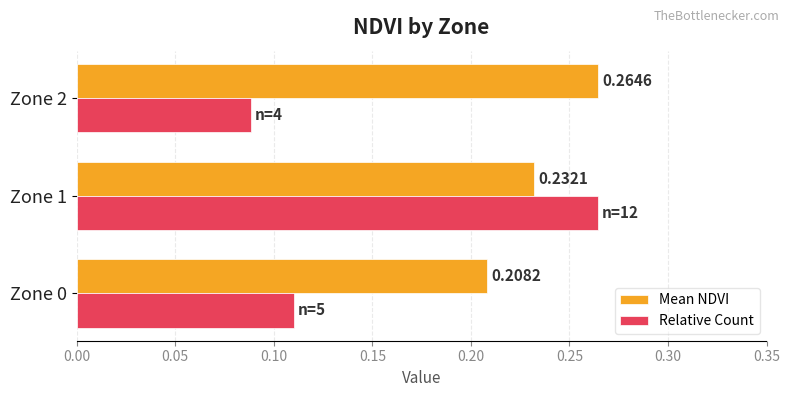

What is the sum of all Mean NDVI values?

0.7